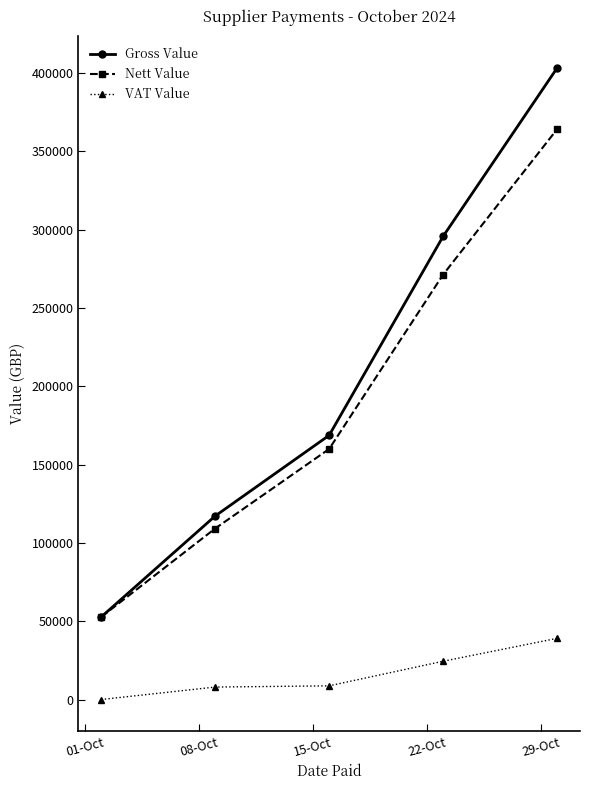

True or false: Nett Value and VAT Value intersect in this chart.

False